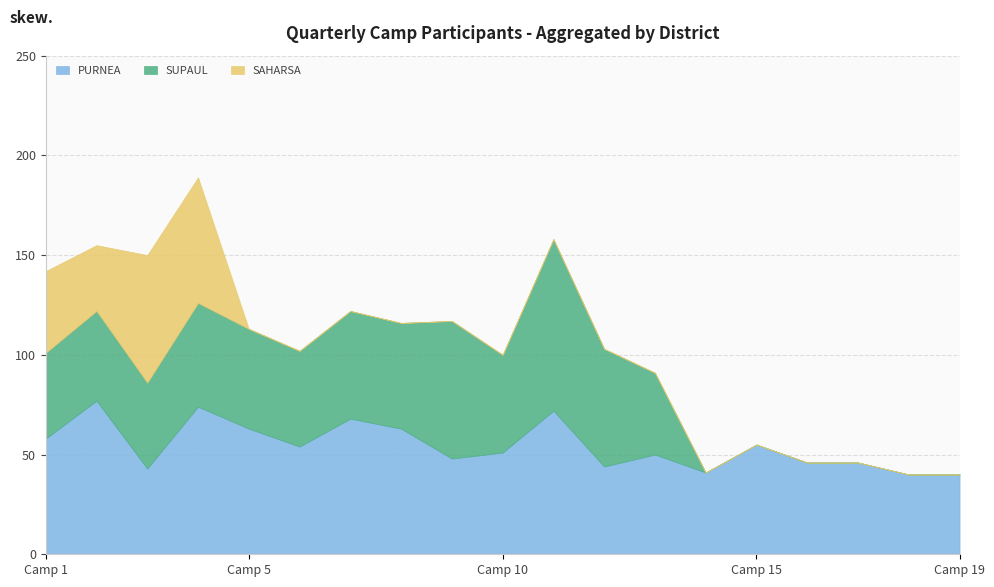

Reading left to right, extract all data points from this chart.

PURNEA: 58	77	43	74	63	54	68	63	48	51	72	44	50	41	55	46	46	40	40
SUPAUL: 43	45	43	52	50	48	54	53	69	49	86	59	41	0	0	0	0	0	0
SAHARSA: 41	33	64	63	0	0	0	0	0	0	0	0	0	0	0	0	0	0	0